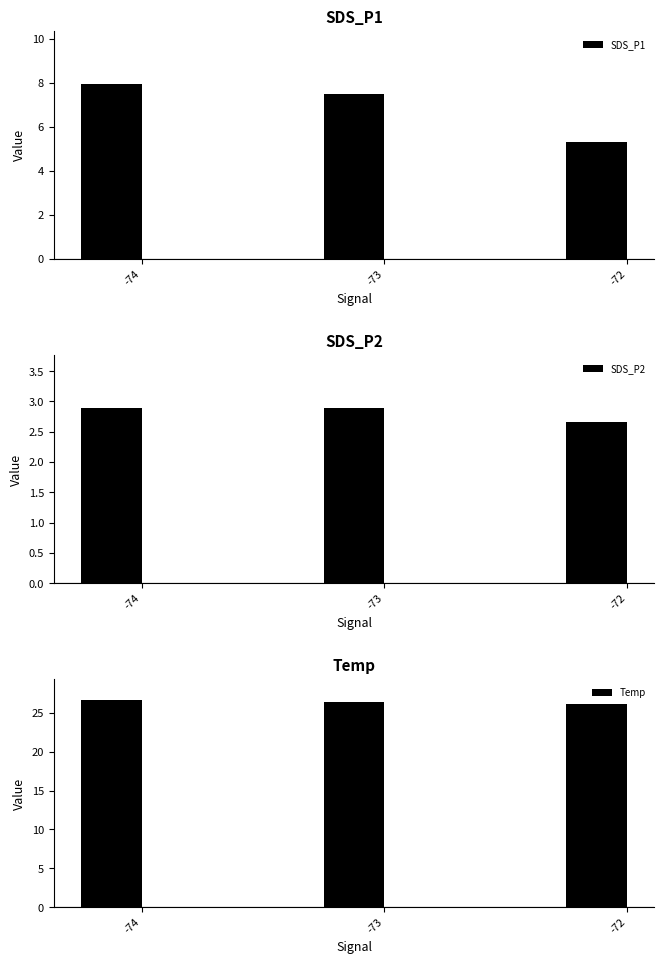

Is it true that Temp equals 17.3 at -73?

False